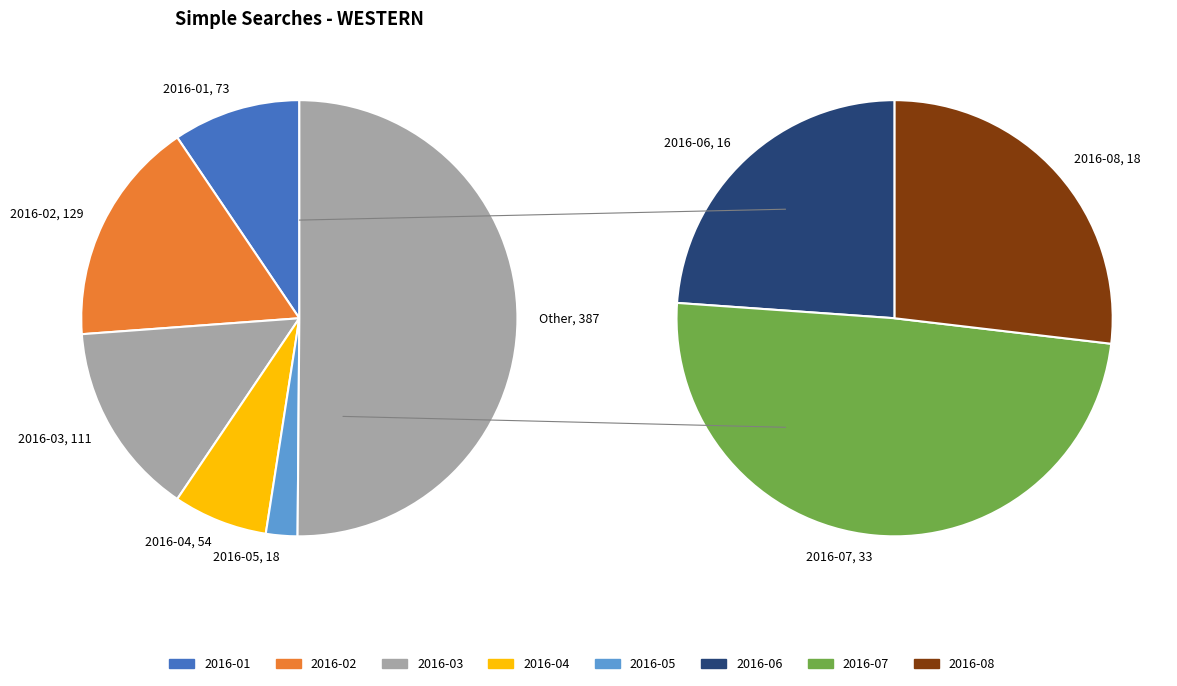

How much of the chart is everything except 2016-06?

97.9%